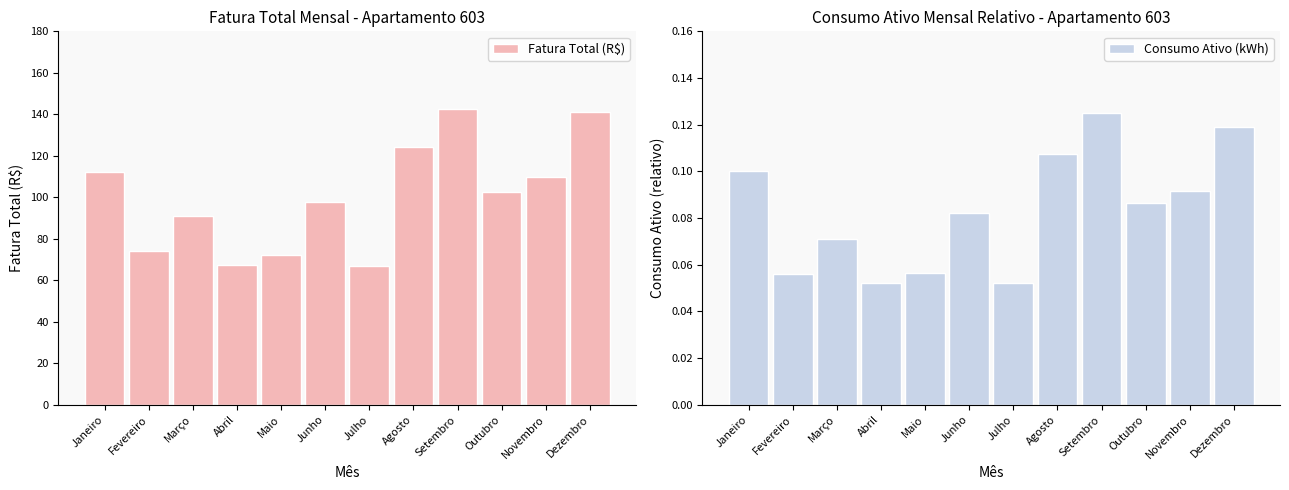

What is the total value across all series at Janeiro?

112.4